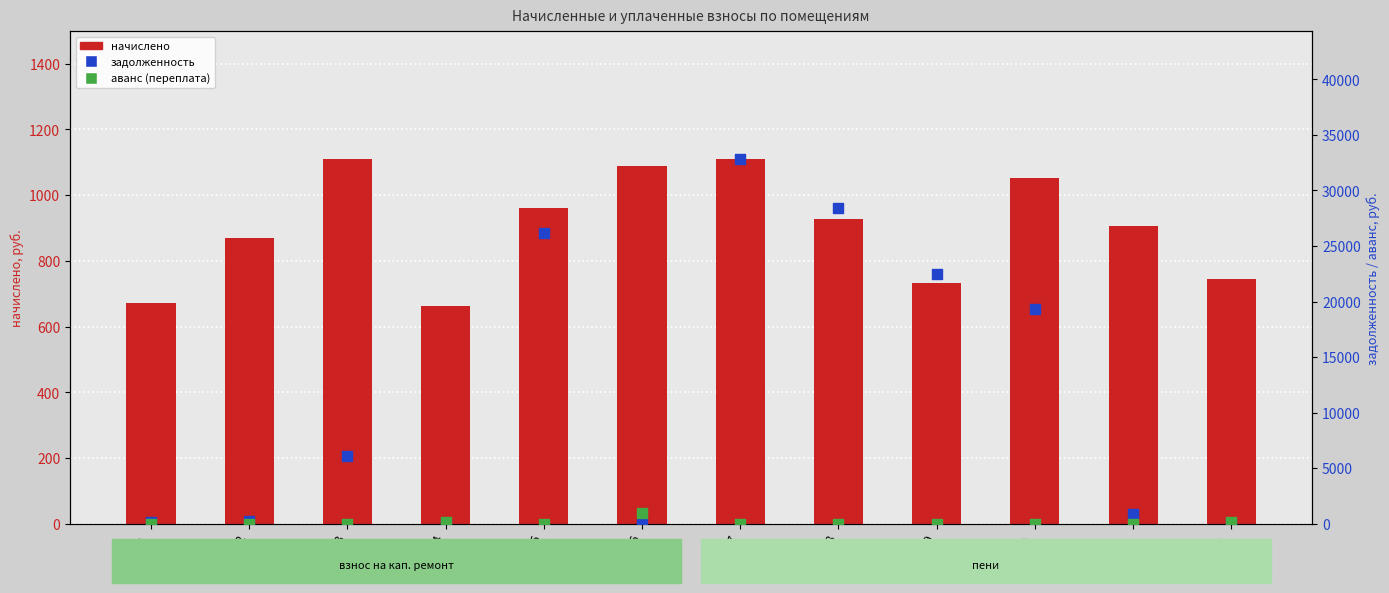

Which series reaches the maximum Y coordinate?

задолженность